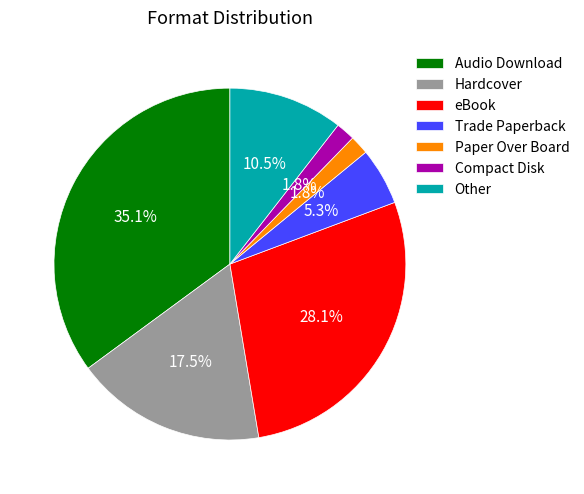

What portion of the pie excludes Other?

89.5%